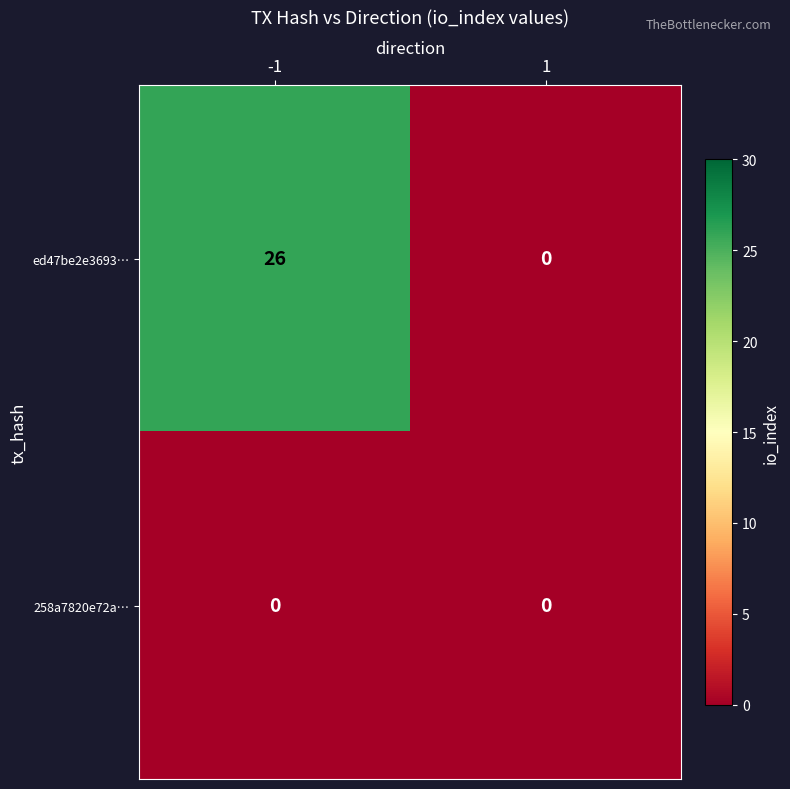

What is the difference between the highest and lowest values at -1?

26